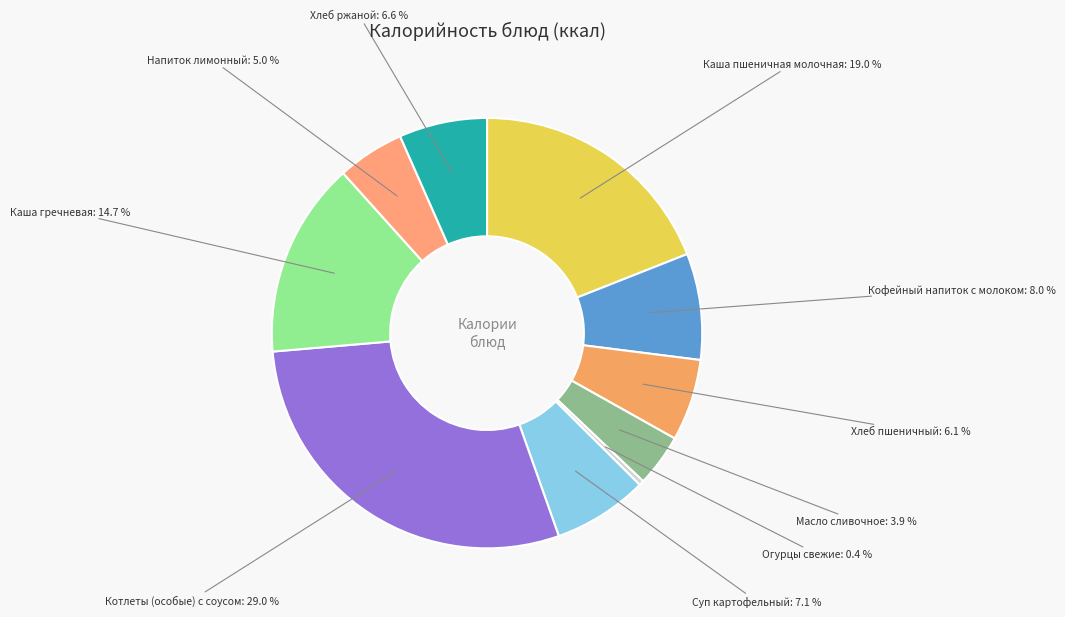

Is Масло сливочное the majority of the pie?

No